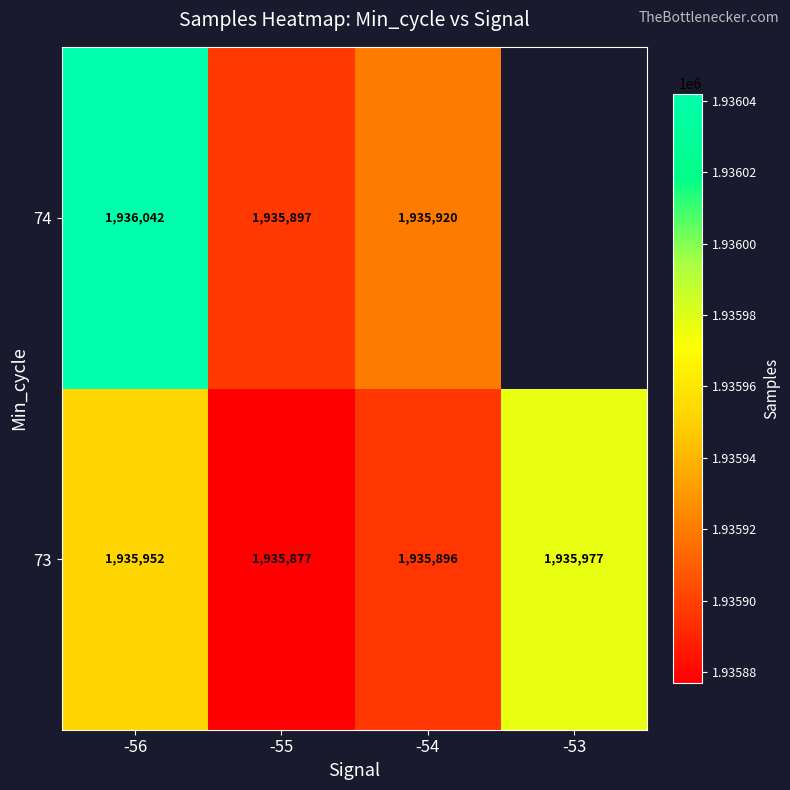

At how many categories does at least one series exceed 546474?

4